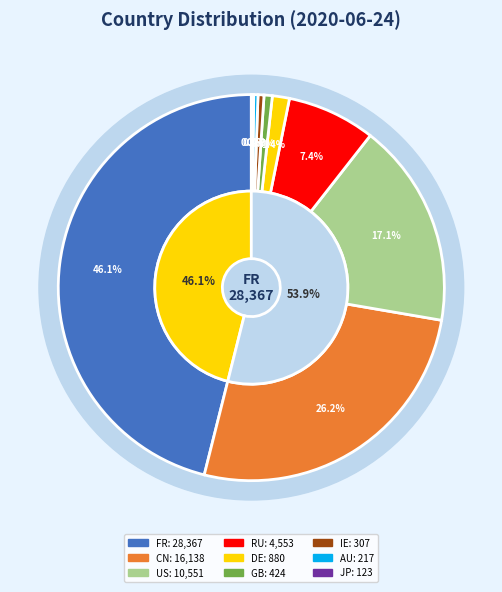

Rank the categories by value from highest to lowest.

FR, CN, US, RU, DE, GB, IE, AU, JP